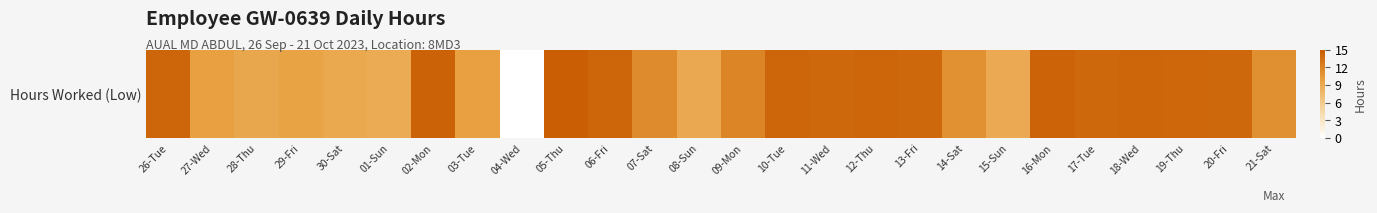

True or false: the data shows 14.0 at 20-Fri.

True